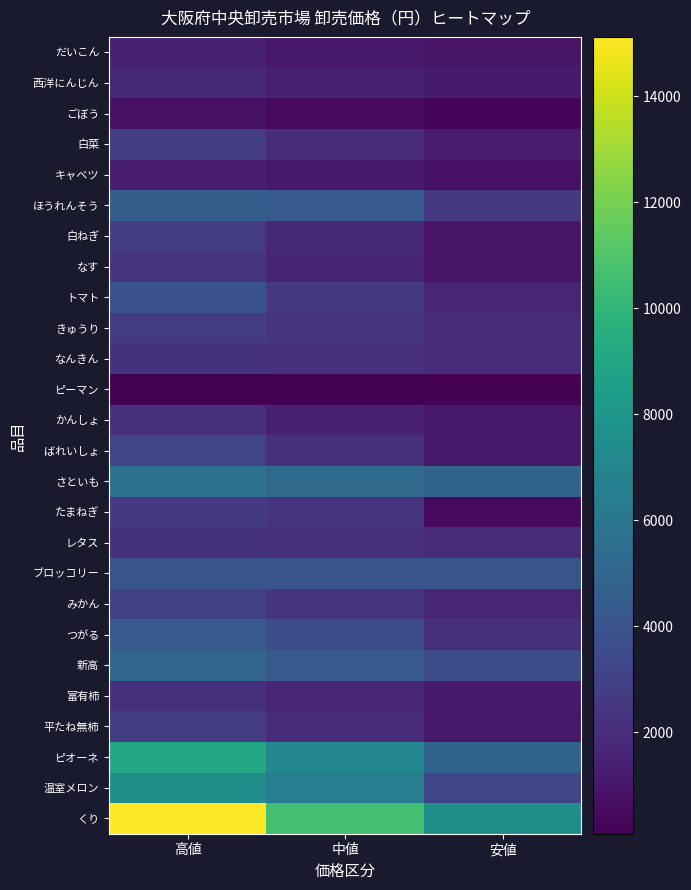

Reading left to right, extract all data points from this chart.

だいこん: 高値=1404	中値=1134	安値=864
西洋にんじん: 高値=1836	中値=1406	安値=1188
ごぼう: 高値=756	中値=540	安値=324
白菜: 高値=2700	中値=1998	安値=1296
キャベツ: 高値=1296	中値=1053	安値=810
ほうれんそう: 高値=4536	中値=4320	安値=2592
白ねぎ: 高値=2754	中値=1809	安値=864
なす: 高値=2376	中値=1620	安値=864
トマト: 高値=3888	中値=2558	安値=1674
きゅうり: 高値=2700	中値=2322	安値=1944
なんきん: 高値=2268	中値=2106	安値=1944
ピーマン: 高値=113	中値=100	安値=86
かんしょ: 高値=2160	中値=1468	安値=1080
ばれいしょ: 高値=3240	中値=2133	安値=1026
さといも: 高値=5724	中値=5292	安値=4860
たまねぎ: 高値=2646	中値=2337	安値=540
レタス: 高値=2268	中値=2106	安値=1944
ブロッコリー: 高値=4018	中値=4018	安値=4018
みかん: 高値=2916	中値=2322	安値=1728
つがる: 高値=4320	中値=3546	安値=2160
新高: 高値=4968	中値=4266	安値=3564
富有柿: 高値=2160	中値=1674	安値=1188
平たね無柿: 高値=2808	中値=1944	安値=1080
ピオーネ: 高値=9180	中値=7020	安値=4860
温室メロン: 高値=7560	中値=6540	安値=3240
くり: 高値=15120	中値=10635	安値=7560